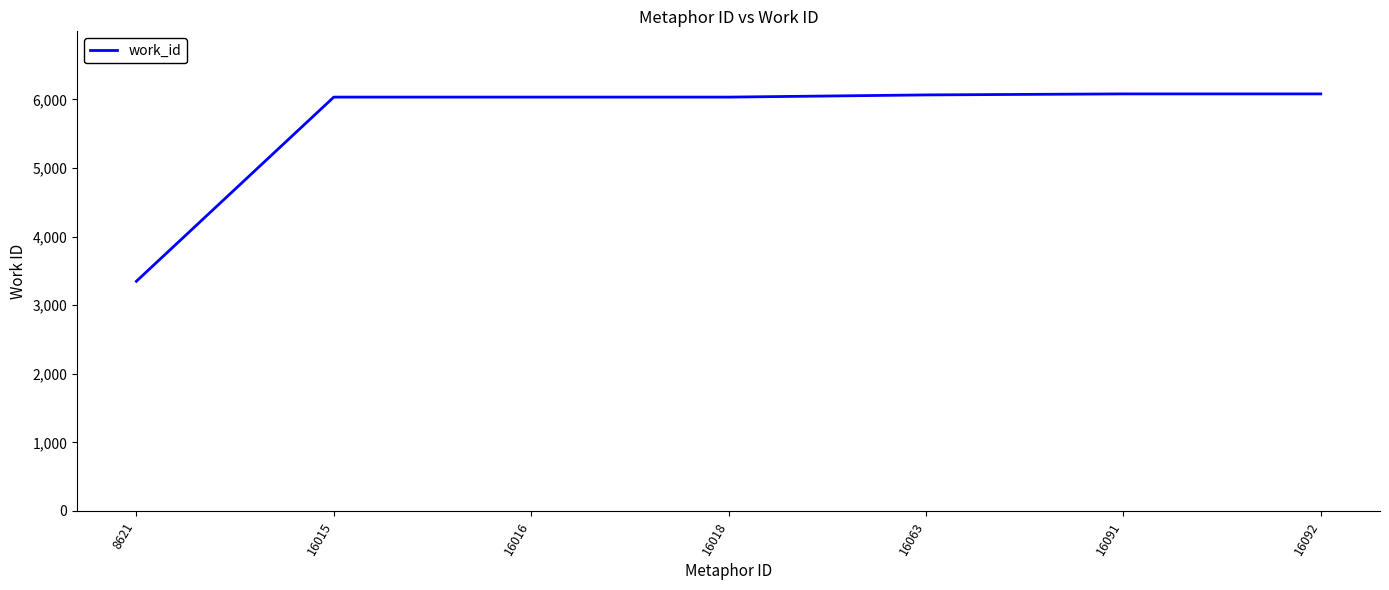

What is the ratio of the value at 16018 to the value at 8621?

1.8